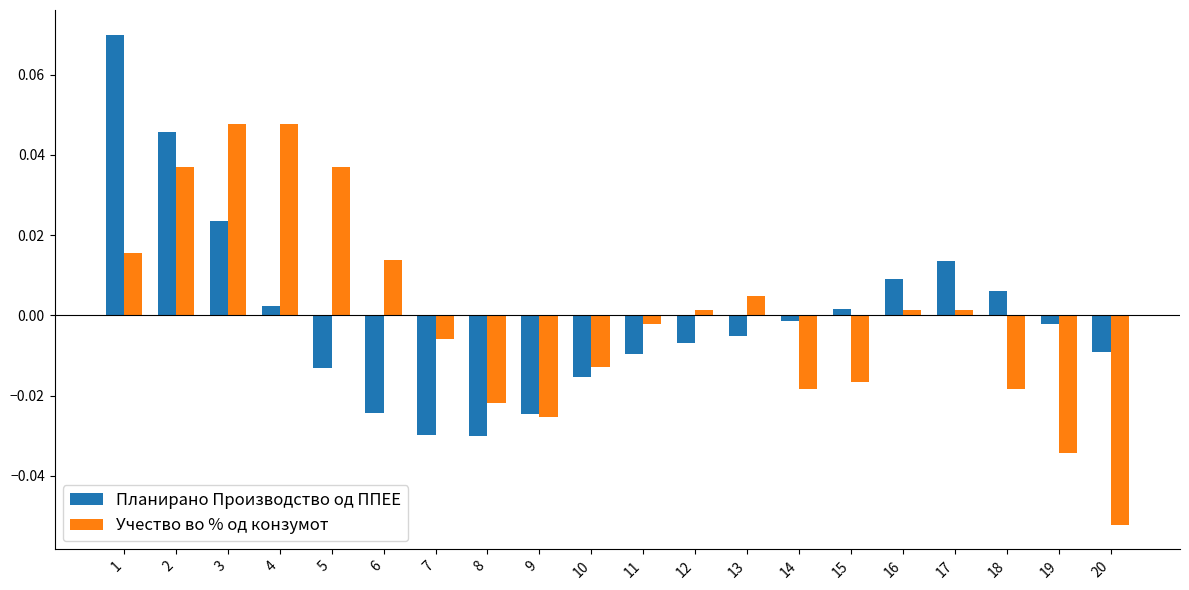

How many values in Учество во % од конзумот are above zero?

10